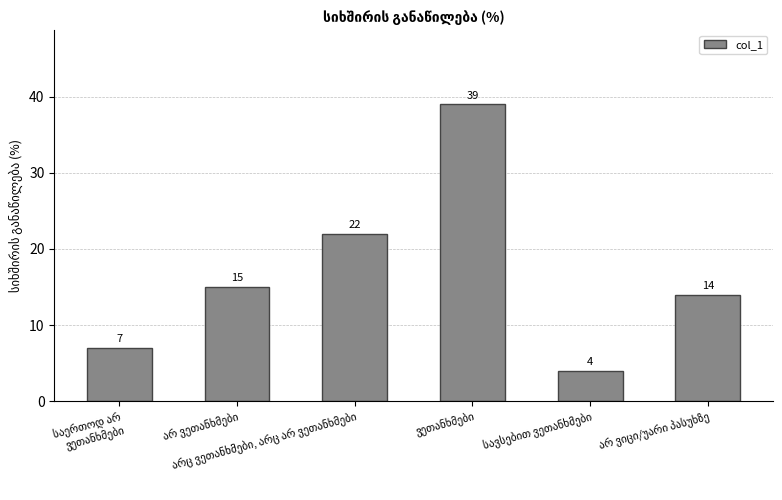

What is the difference between the second highest and second lowest values?

15